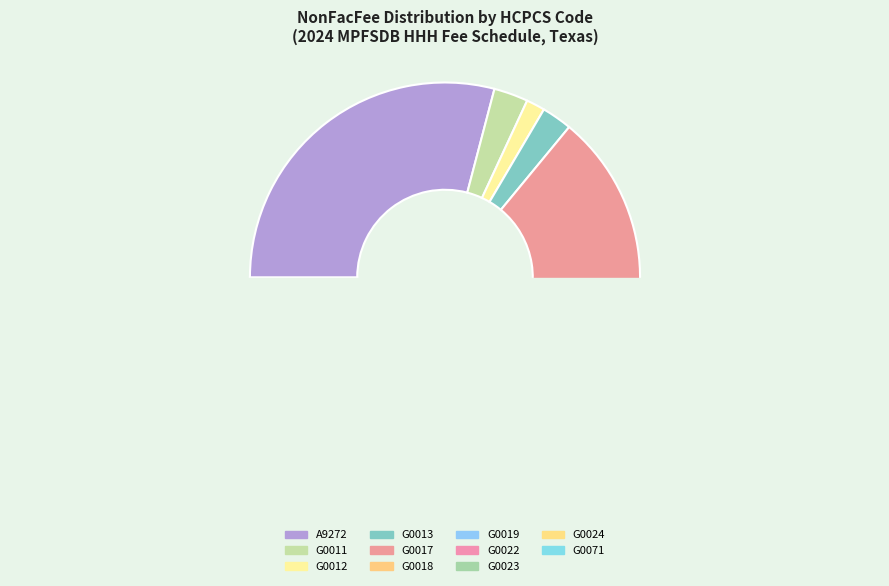

How many slices are in this pie chart?

11